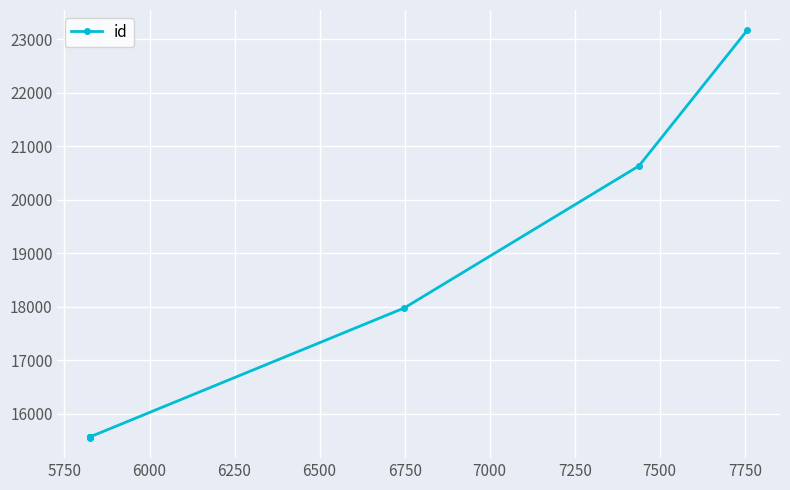

The chart shows a value of 8199 at 6000. True or false?

False